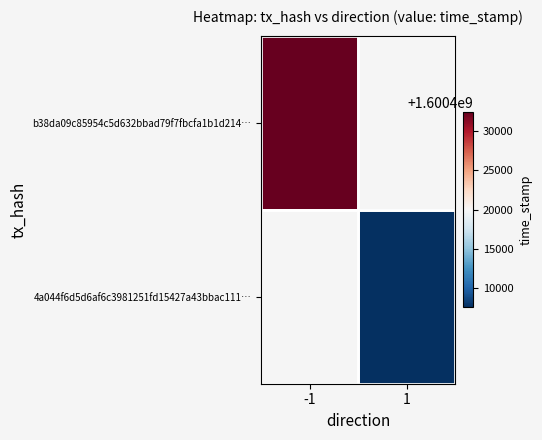

How many series are shown in this chart?

2